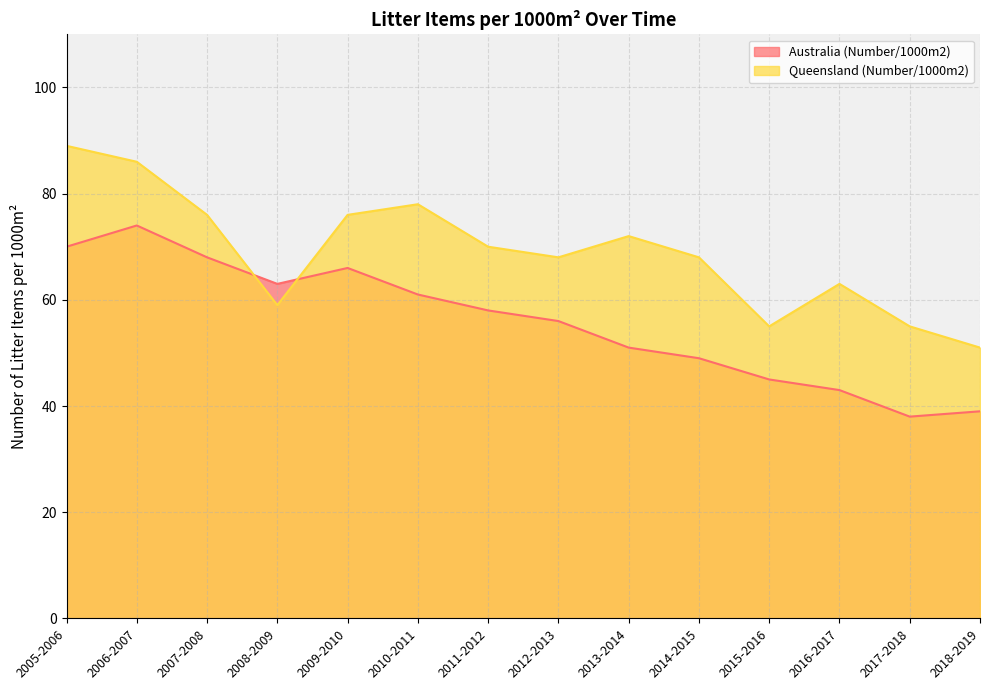

At which label is Australia (Number/1000m2) closest to 56?

2012-2013